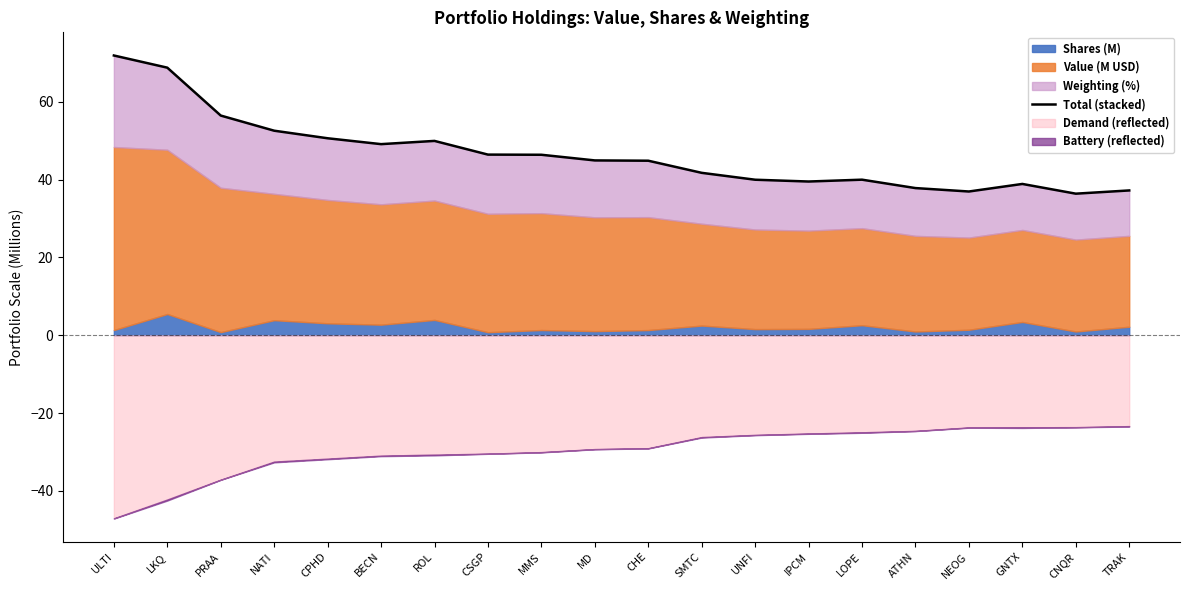

What is the change in value from PRAA to ATHN?

-18.6